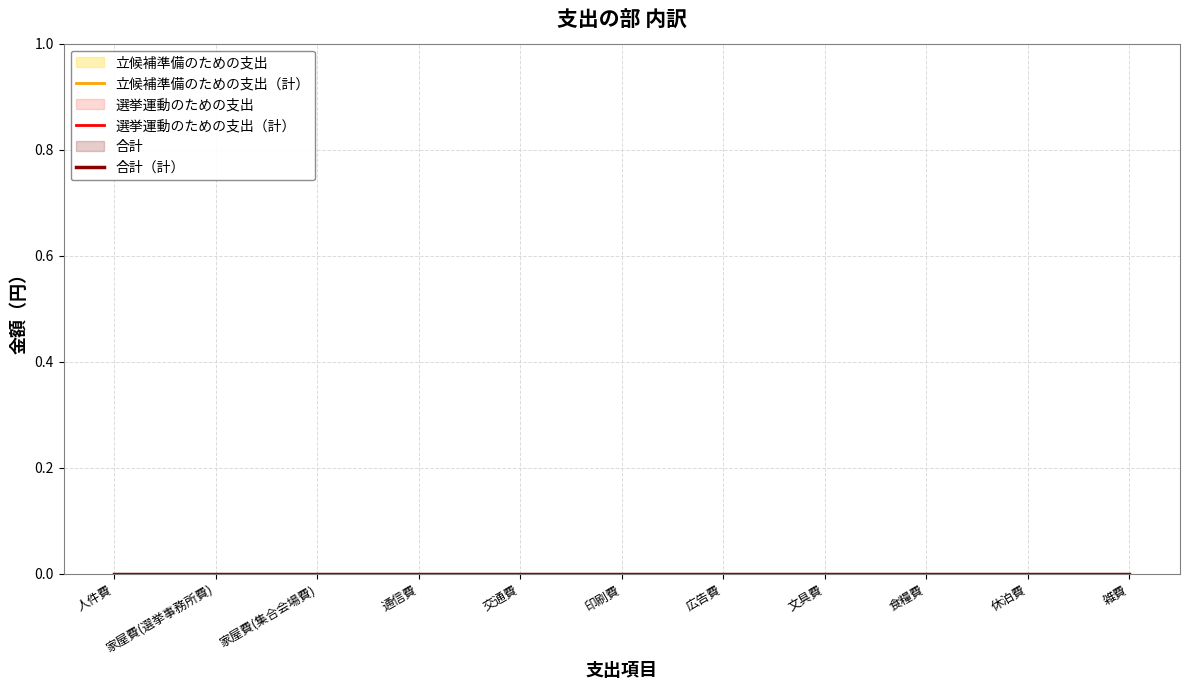

List the series in order of their peak value, lowest first.

立候補準備のための支出（計）, 選挙運動のための支出（計）, 合計（計）